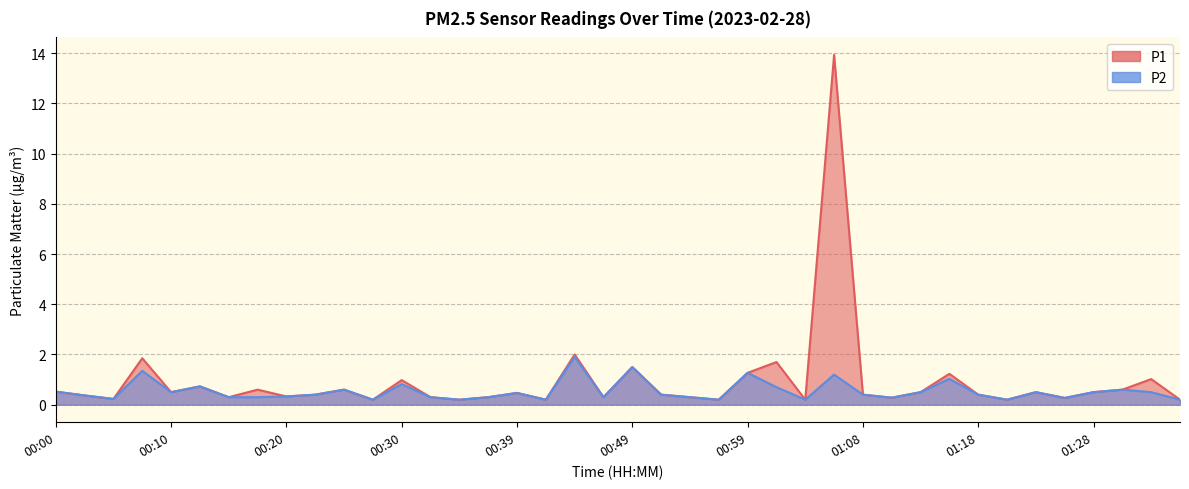

Reading right to left, list all the values displayed in this chart.

P1: 01:36=0.2	01:33=1.0	01:30=0.6	01:28=0.5	01:26=0.3	01:23=0.5	01:21=0.2	01:18=0.4	01:16=1.2	01:13=0.5	01:11=0.3	01:08=0.4	01:06=13.9	01:04=0.2	01:01=1.7	00:59=1.3	00:56=0.2	00:54=0.3	00:51=0.4	00:49=1.5	00:47=0.3	00:44=2.0	00:42=0.2	00:39=0.5	00:37=0.3	00:34=0.2	00:32=0.3	00:30=1.0	00:27=0.2	00:25=0.6	00:22=0.4	00:20=0.3	00:17=0.6	00:15=0.3	00:12=0.7	00:10=0.5	00:07=1.9	00:05=0.2	00:02=0.4	00:00=0.5
P2: 01:36=0.2	01:33=0.5	01:30=0.6	01:28=0.5	01:26=0.3	01:23=0.5	01:21=0.2	01:18=0.4	01:16=1.0	01:13=0.5	01:11=0.3	01:08=0.4	01:06=1.2	01:04=0.2	01:01=0.7	00:59=1.3	00:56=0.2	00:54=0.3	00:51=0.4	00:49=1.5	00:47=0.3	00:44=1.9	00:42=0.2	00:39=0.5	00:37=0.3	00:34=0.2	00:32=0.3	00:30=0.8	00:27=0.2	00:25=0.6	00:22=0.4	00:20=0.3	00:17=0.3	00:15=0.3	00:12=0.7	00:10=0.5	00:07=1.4	00:05=0.2	00:02=0.4	00:00=0.5